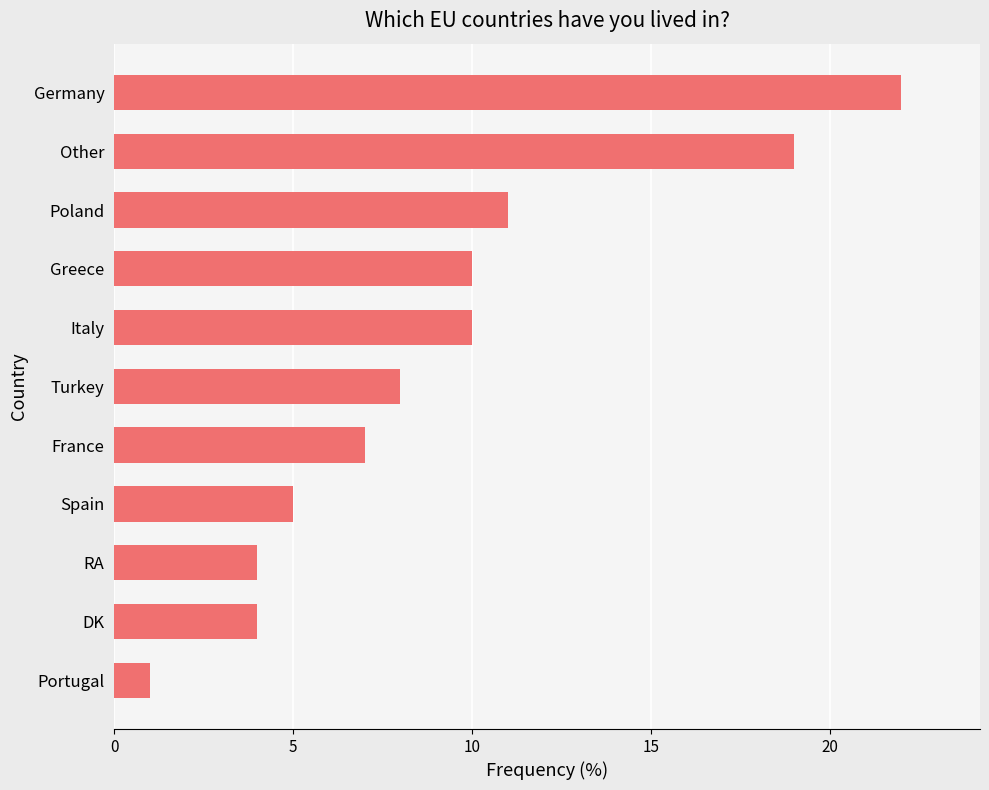

What is the change in value from France to Greece?

+3